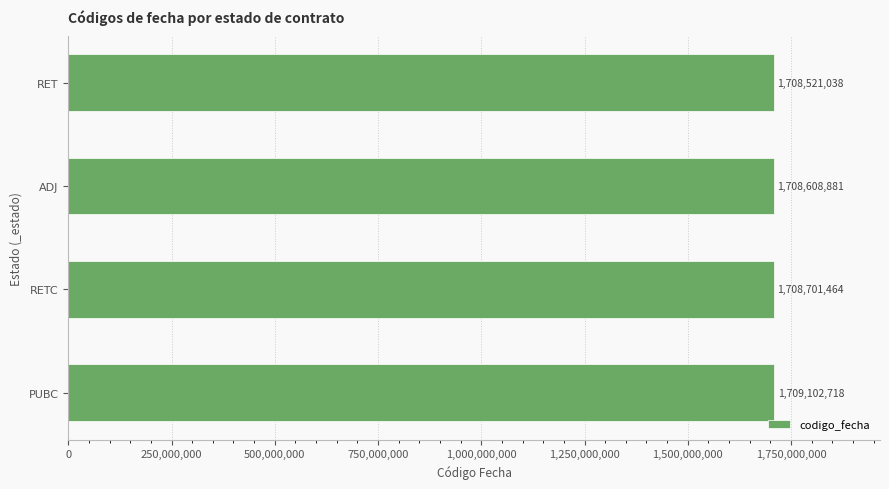

How many values are below 1708701464?

2